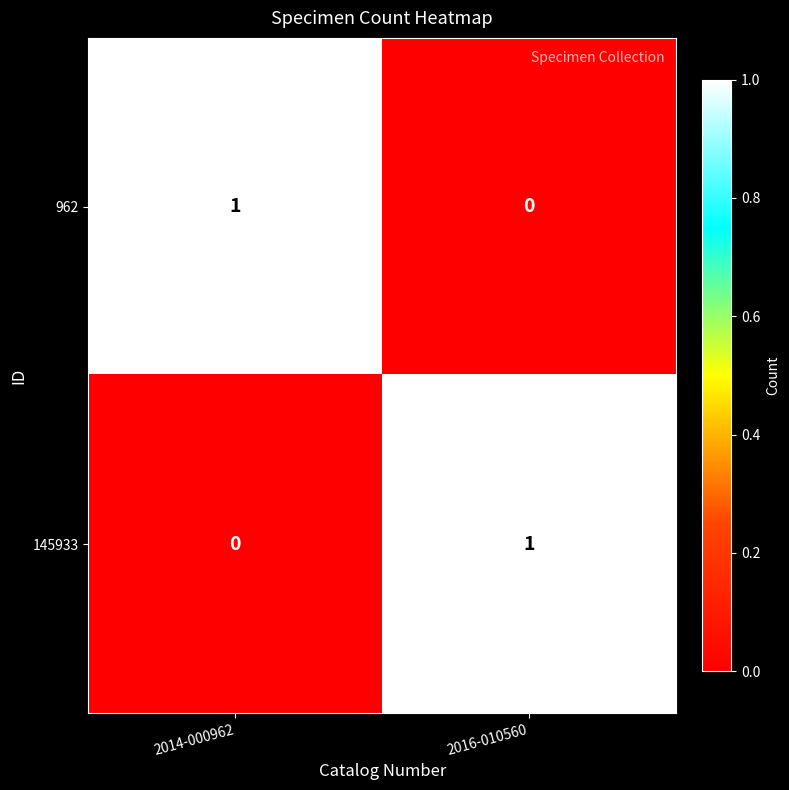

List the labels in order of 145933 value, smallest first.

2014-000962, 2016-010560